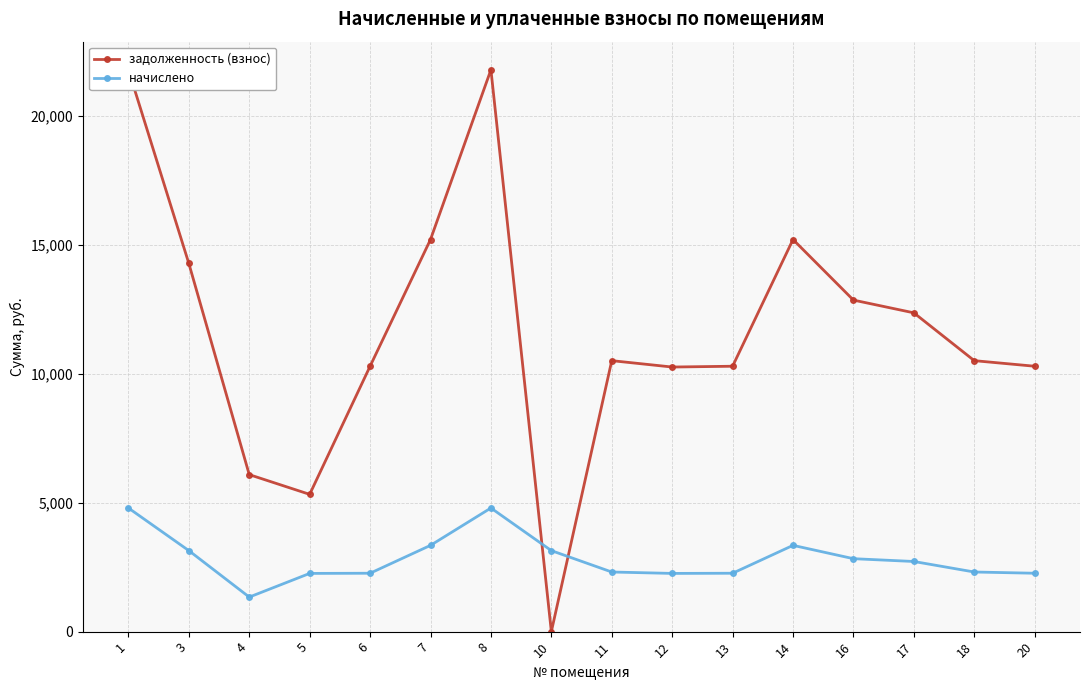

What is the difference between the highest and lowest values at 20?

8032.0